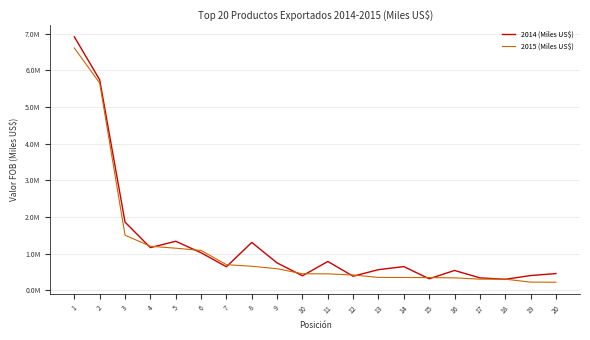

What is the sum of all 2014 (Miles US$) values?

25869105.9